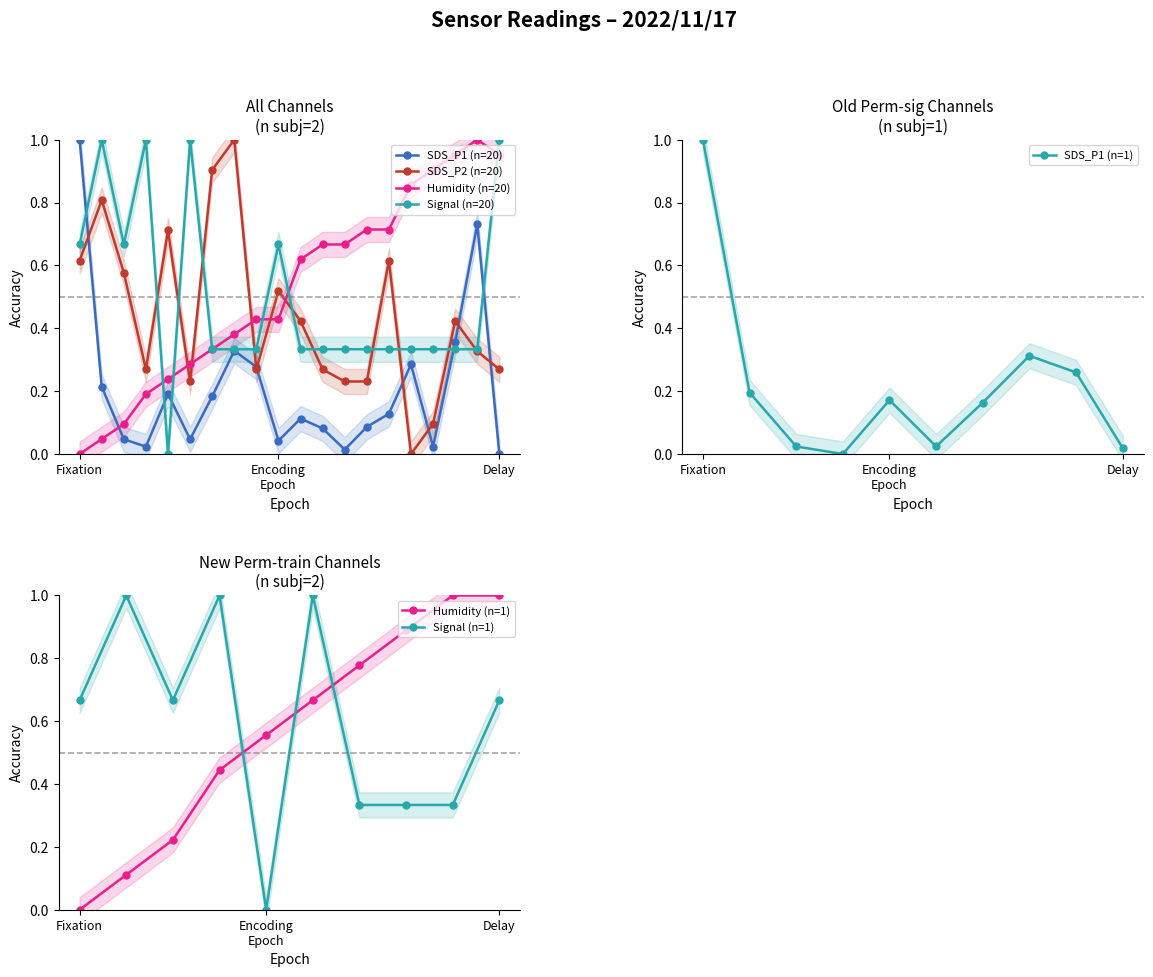

Which series has the widest spread of values?

SDS_P1